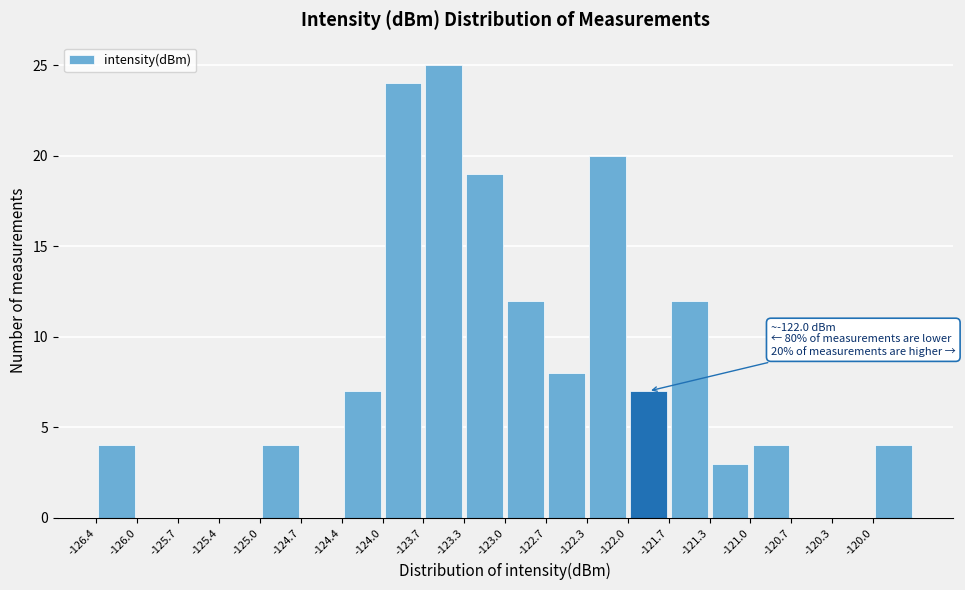

Over which range of the x-axis is the bar tallest?

-123.70 to -123.35